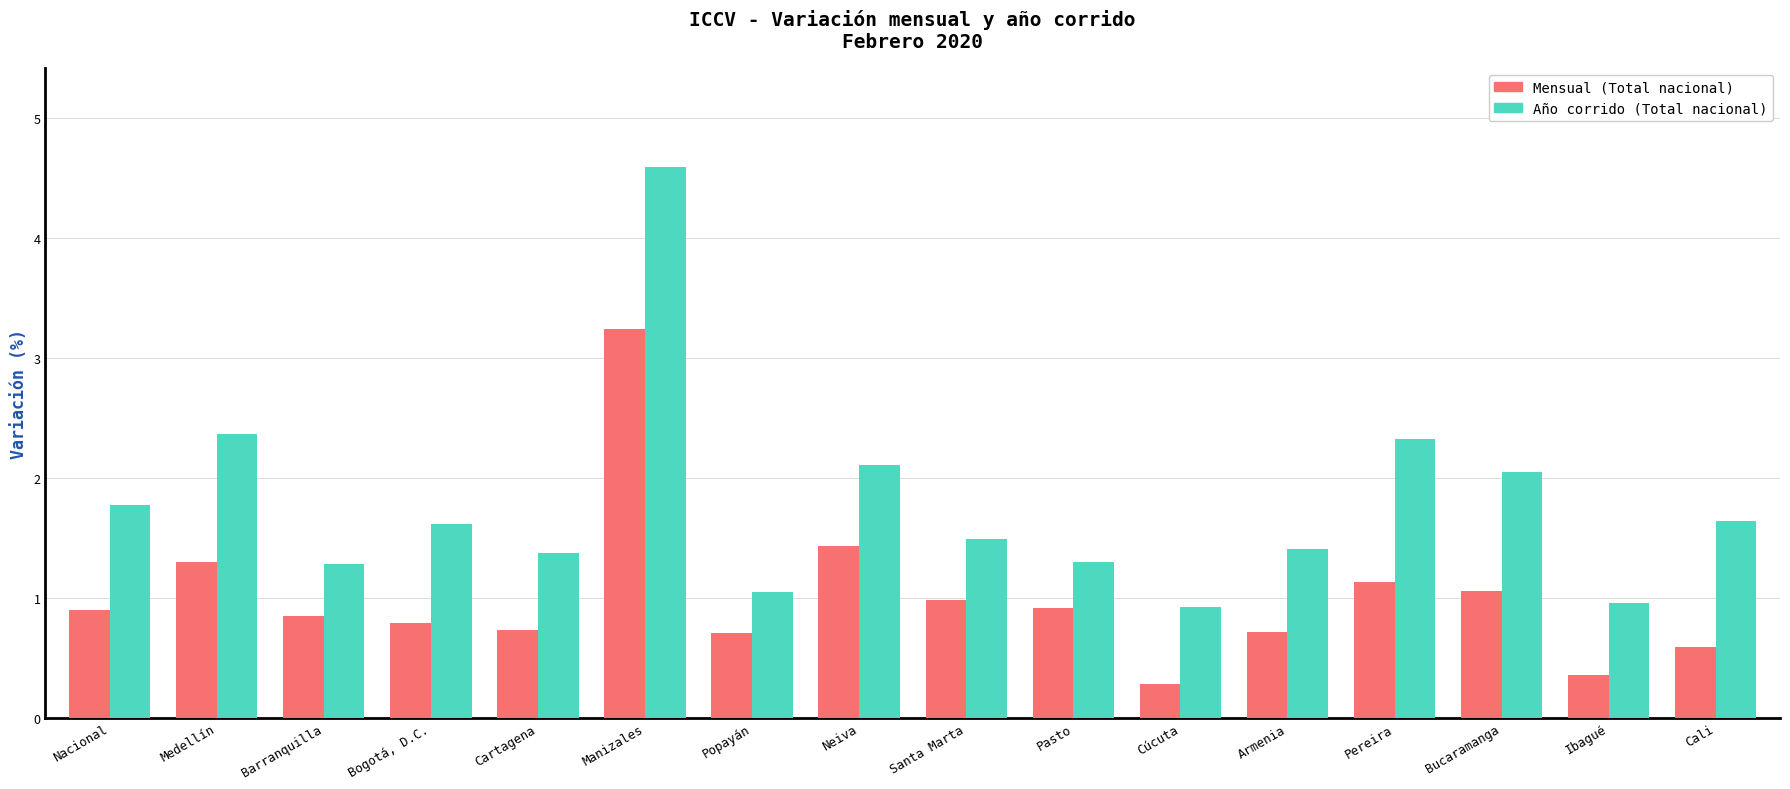

The Mensual (Total nacional) series shows 1.1 at Pereira. True or false?

True